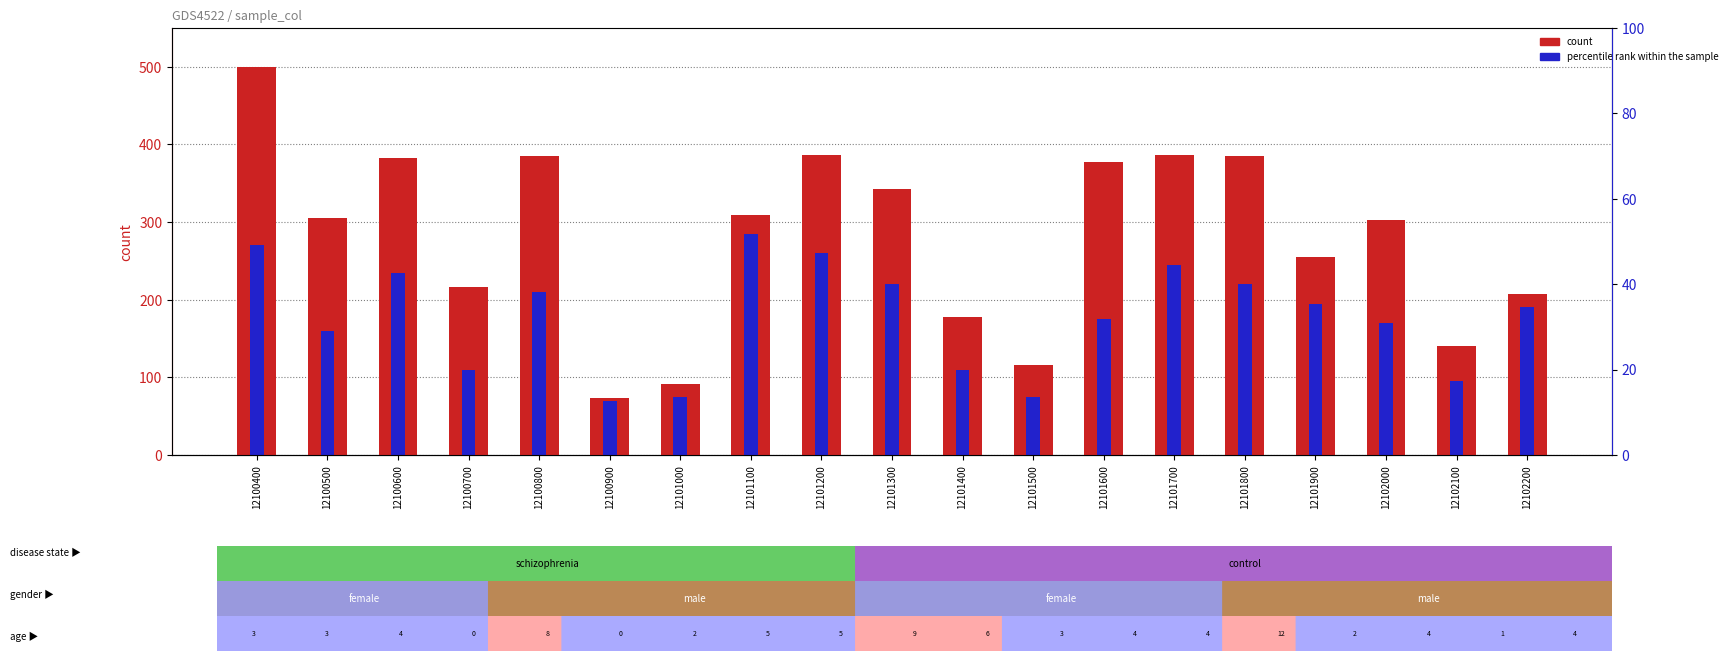

List the labels in order of count value, largest first.

12100400, 12101700, 12101200, 12100800, 12101800, 12100600, 12101600, 12101300, 12101100, 12100500, 12102000, 12101900, 12100700, 12102200, 12101400, 12102100, 12101500, 12101000, 12100900